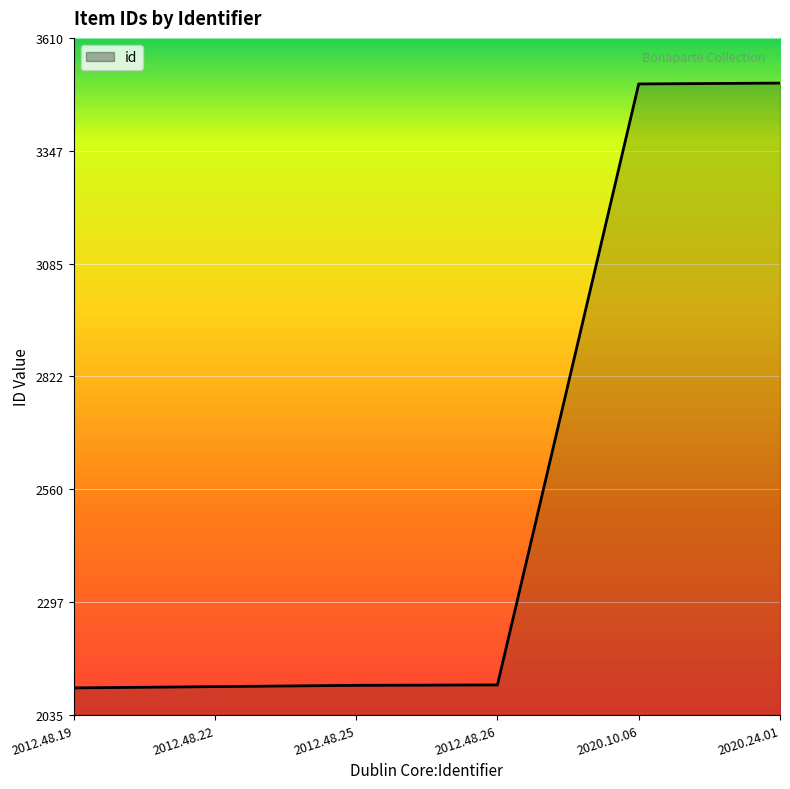

What is the minimum value shown in the chart?

2098